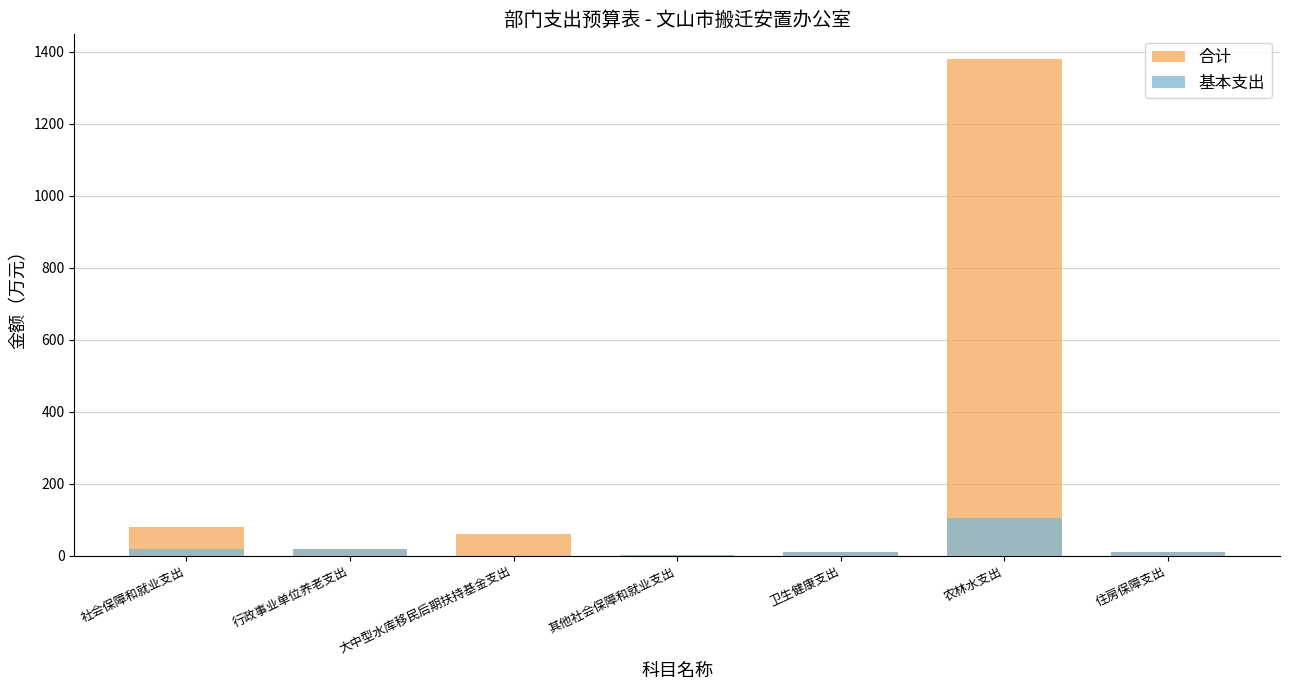

What position from the right is 大中型水库移民后期扶持基金支出?

5